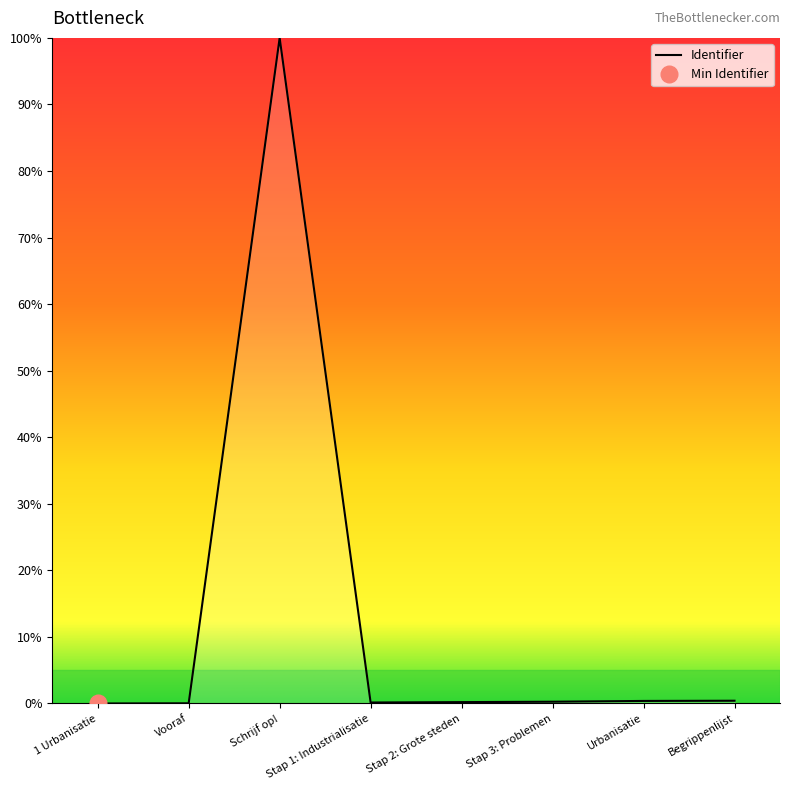

The chart shows a value of 0.6 at Urbanisatie. True or false?

False